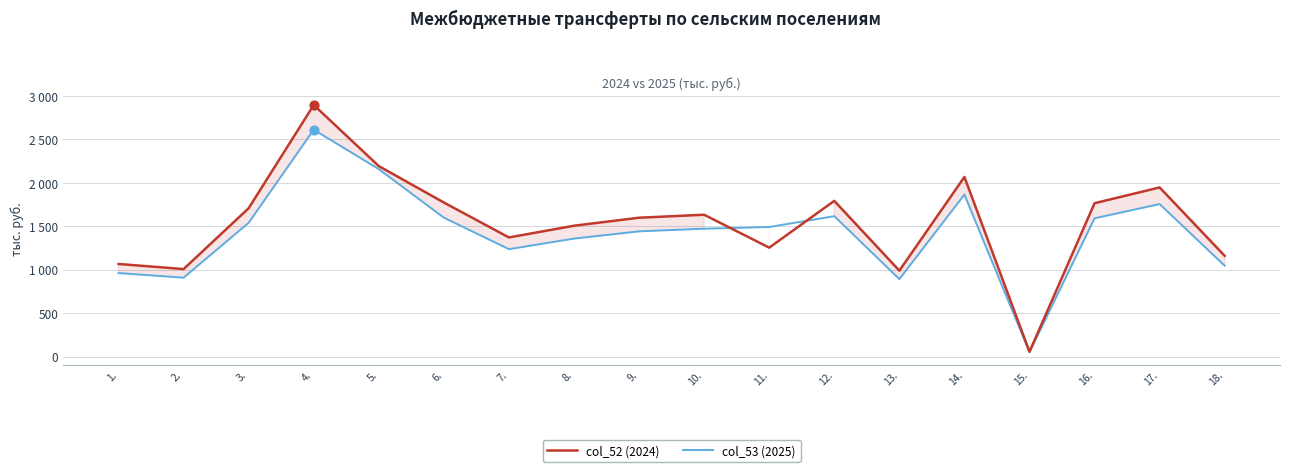

What are all the series names shown in the legend?

col_52 (2024), col_53 (2025)